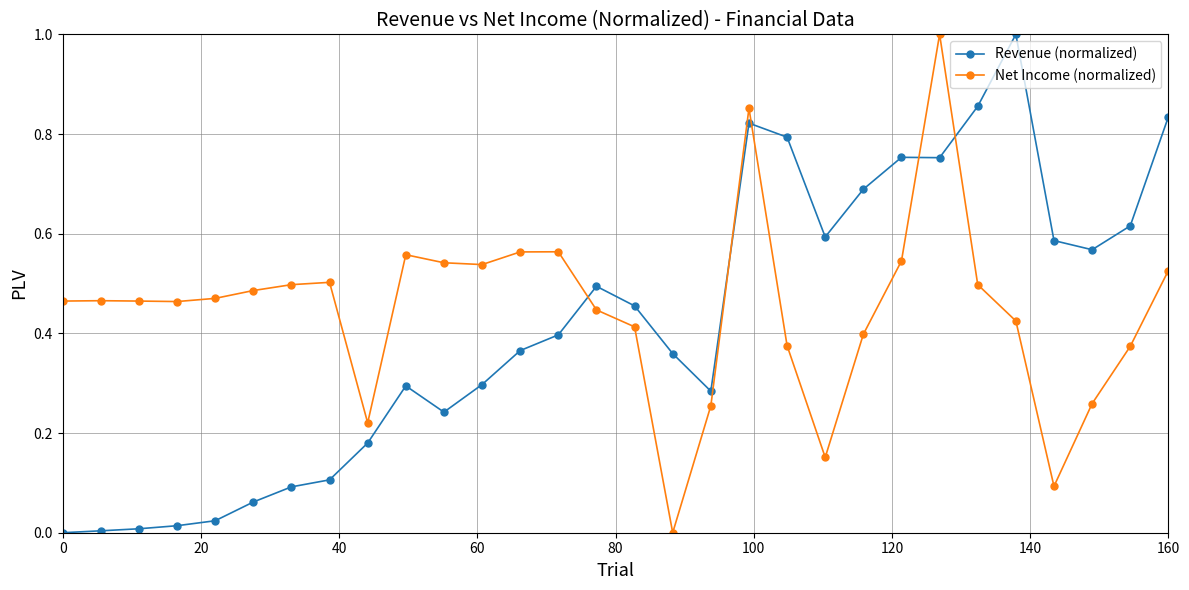

True or false: Revenue (normalized) has more than 1 points higher than both neighbors.

True